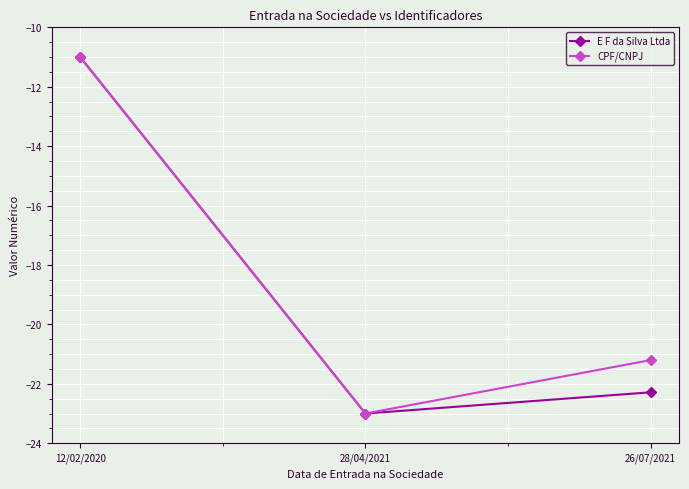

What is the average value of the E F da Silva Ltda series?

-18.8